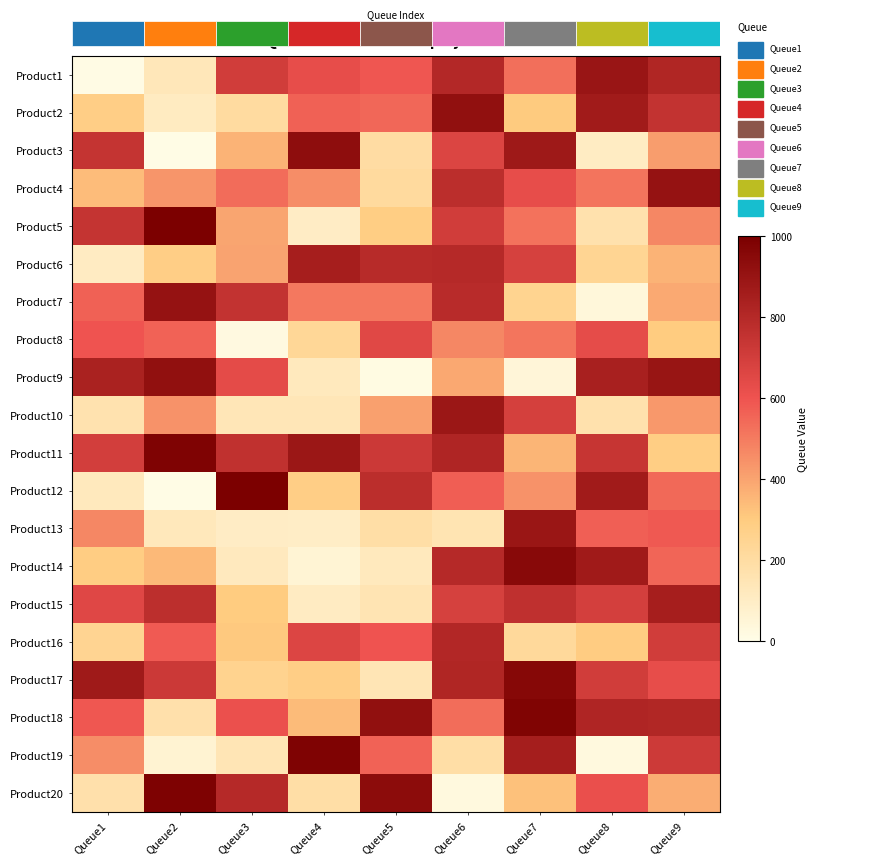

Which category has the highest value in the Product10 series?

Queue6